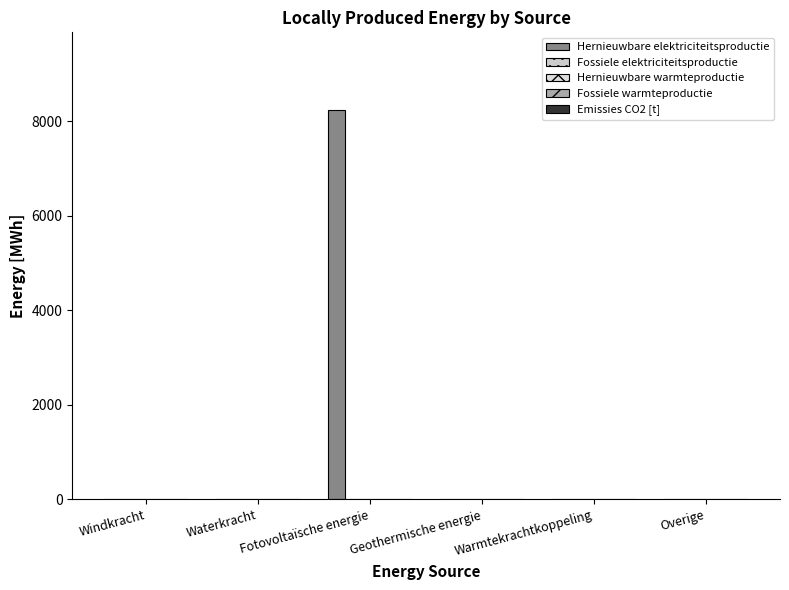

Are the bars horizontal?

No